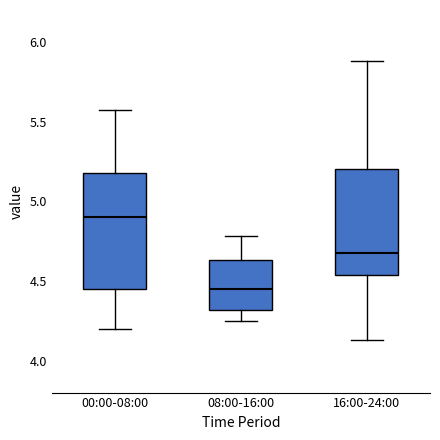

Where does the lower whisker of the box for 00:00-08:00 end on the y-axis? The values are not printed on the chart, so give them approximately, as read against the axis.

4.20